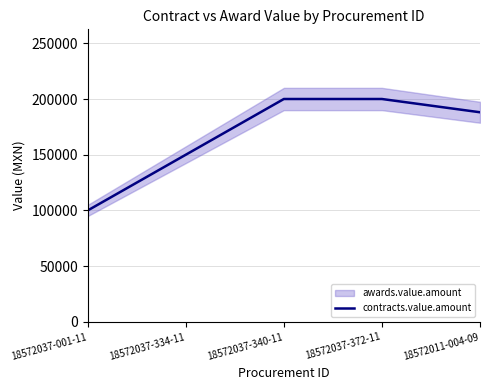

Between 18572037-372-11 and 18572037-334-11, which is larger?

18572037-372-11